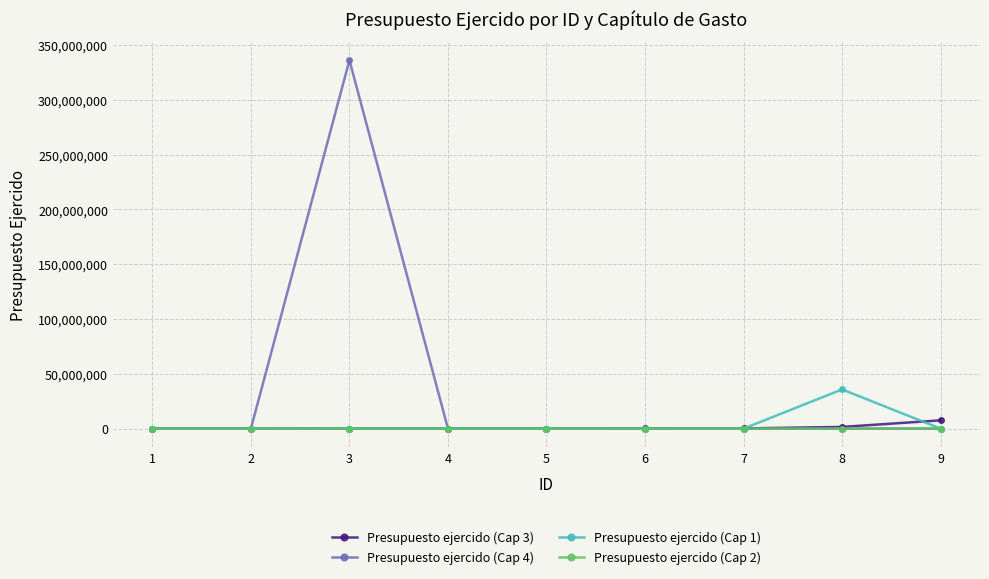

Which series has the widest spread of values?

Presupuesto ejercido (Cap 4)